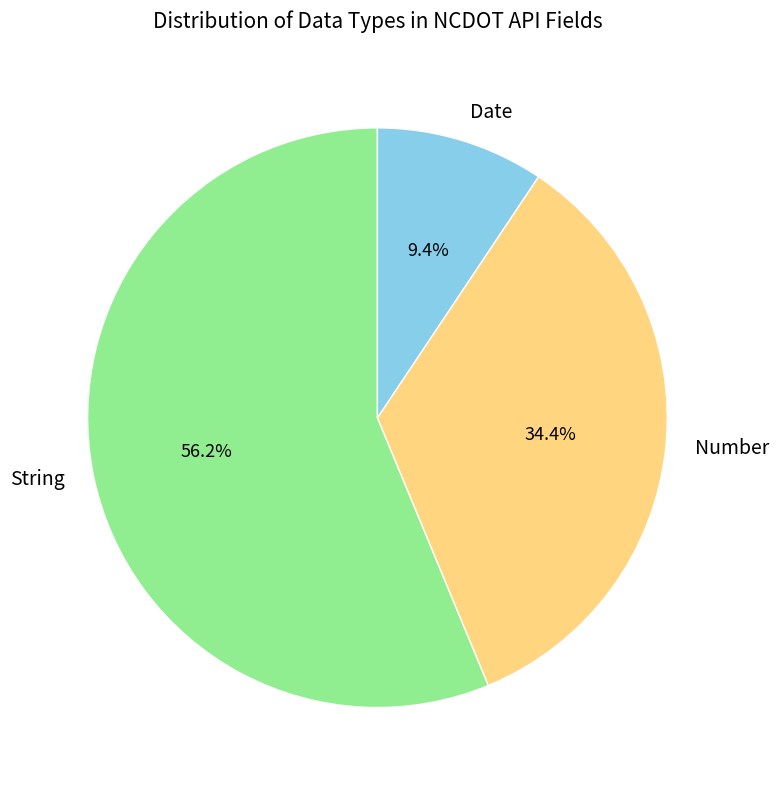

Count the number of slices in the pie.

3